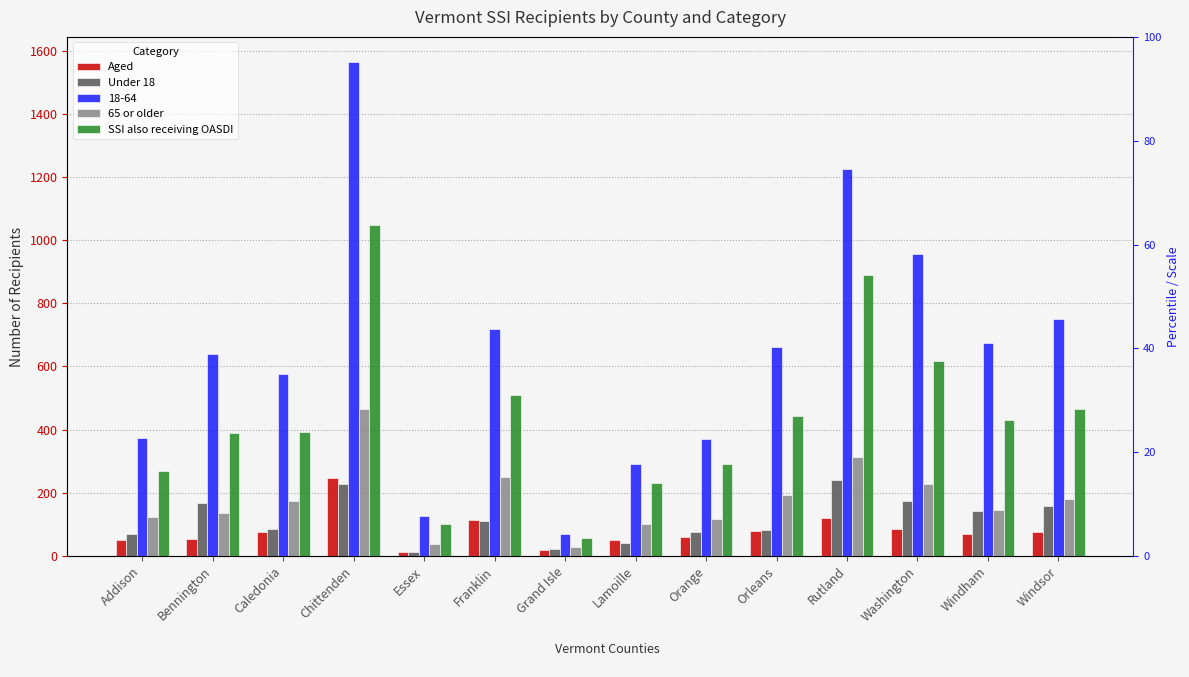

How many groups of bars are there?

14